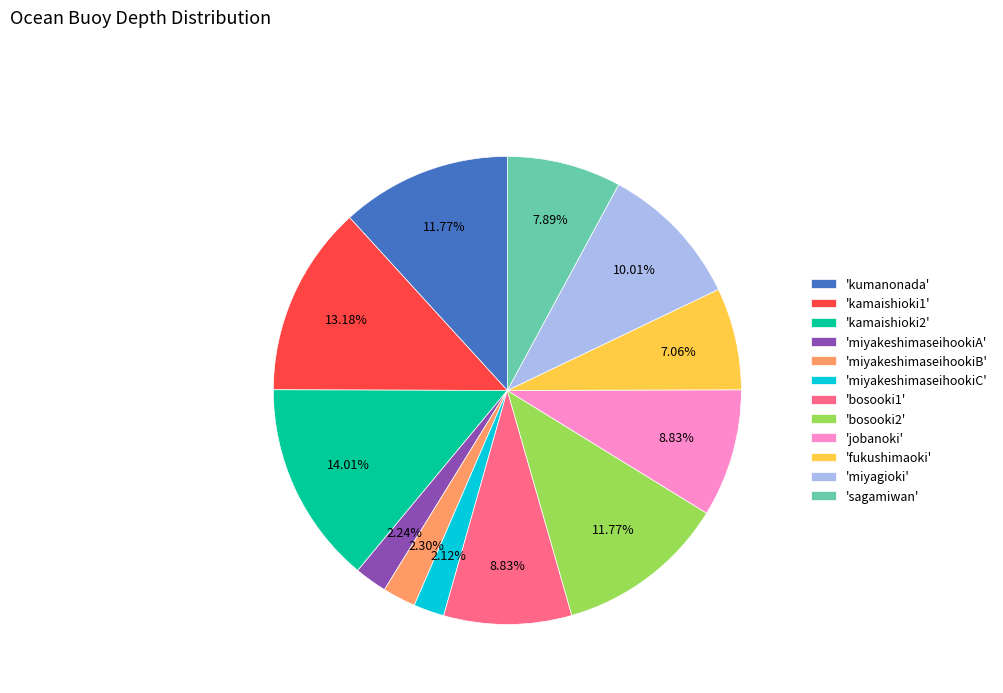

Is the sum of 'kamaishioki2' and 'miyakeshimaseihookiB' greater than half?

No